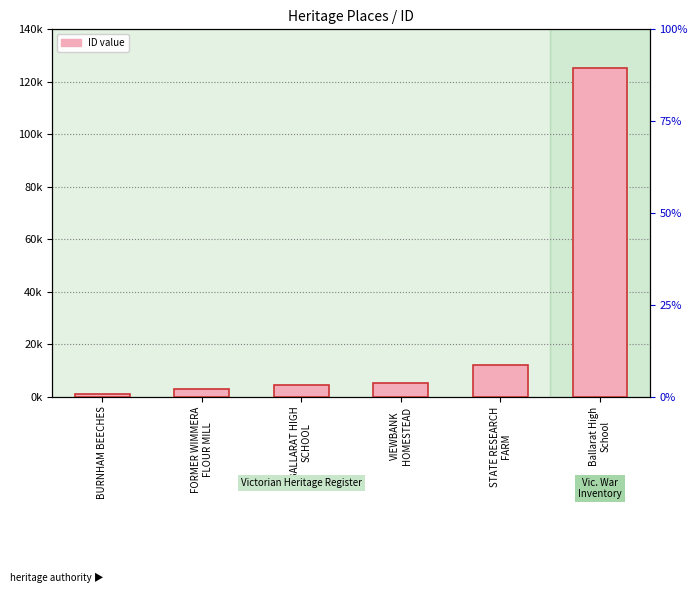

What is the value of the 3rd bar from the left?

4518